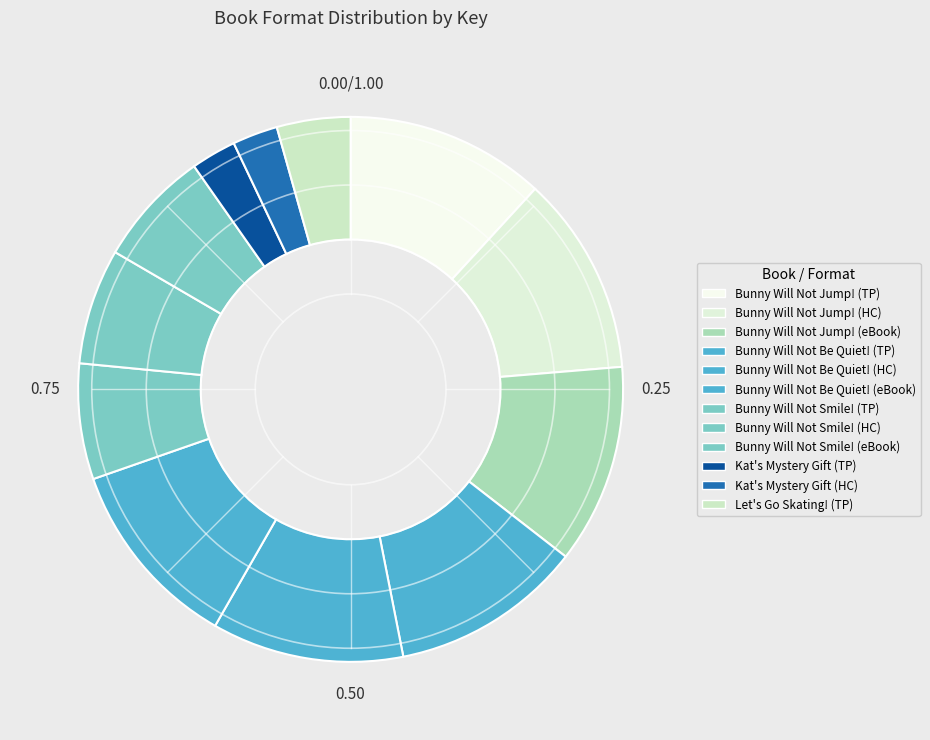

How many slices are in this pie chart?

12